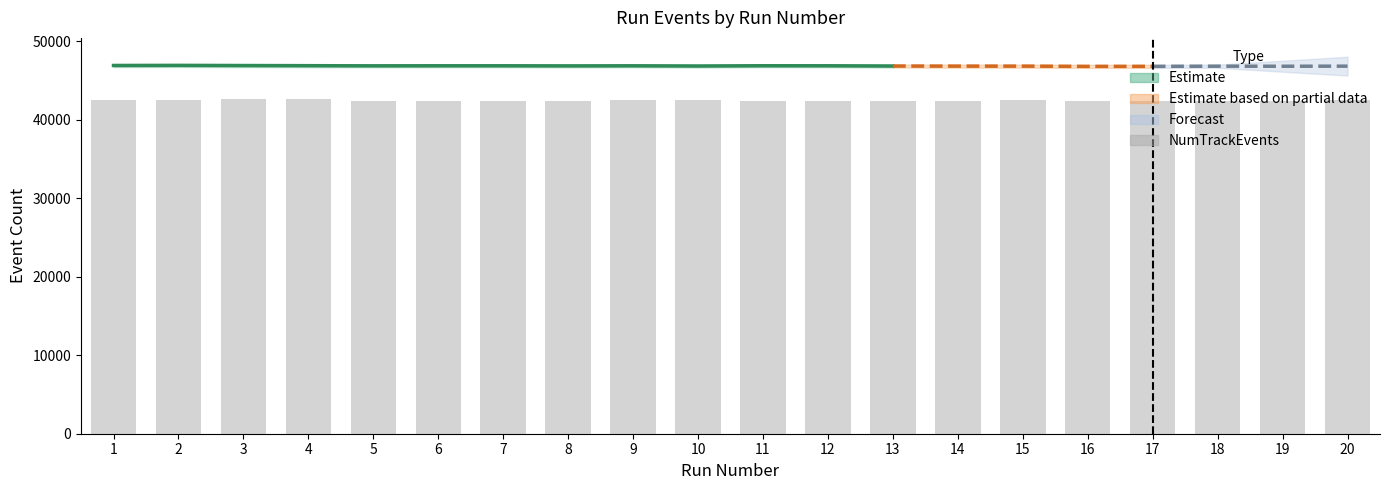

Where does the data first go above 42440?

1